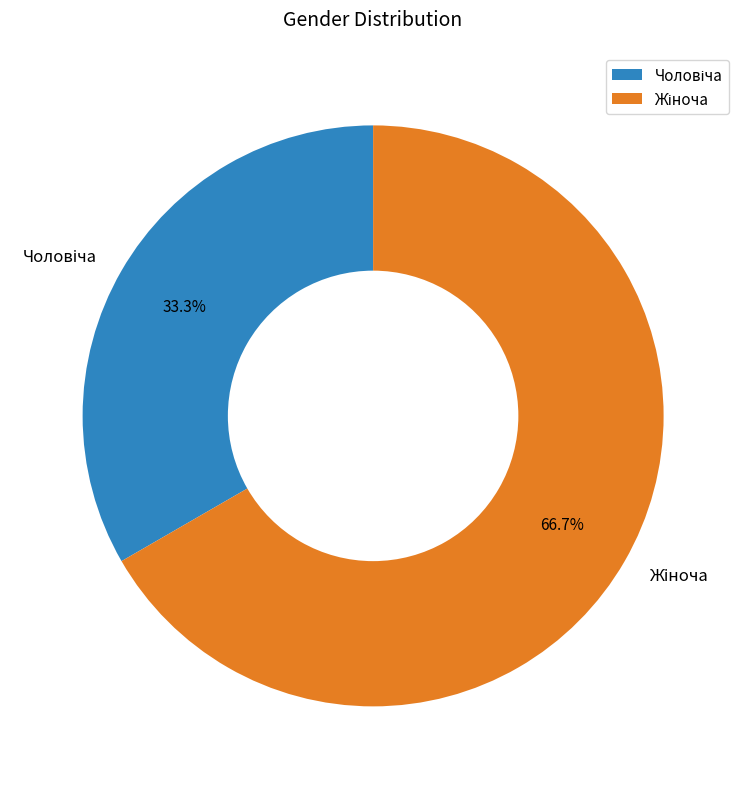

Is there a majority slice in this chart?

Yes